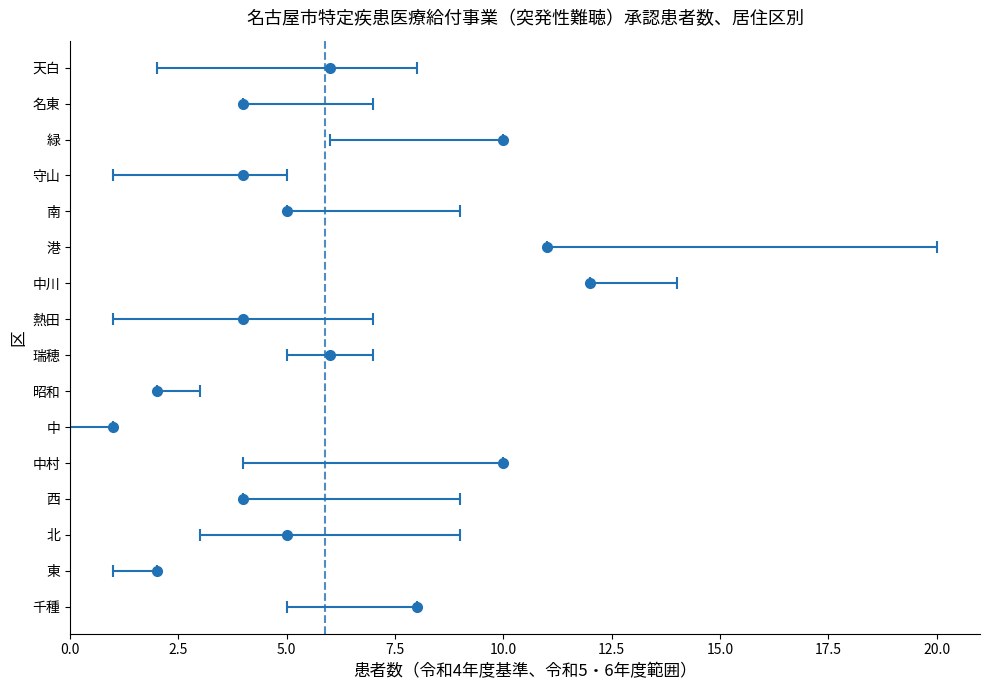

How many series are shown in this chart?

3